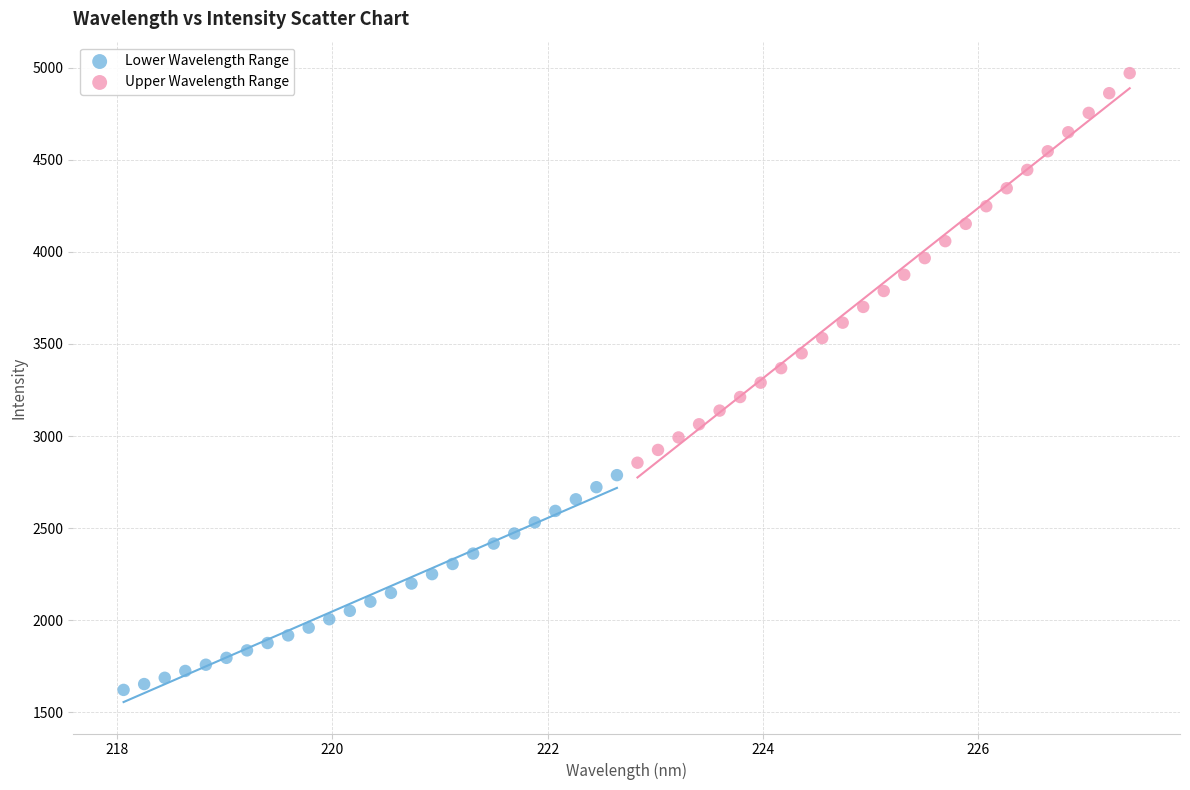

Which series has the widest spread of Y values?

Upper Wavelength Range